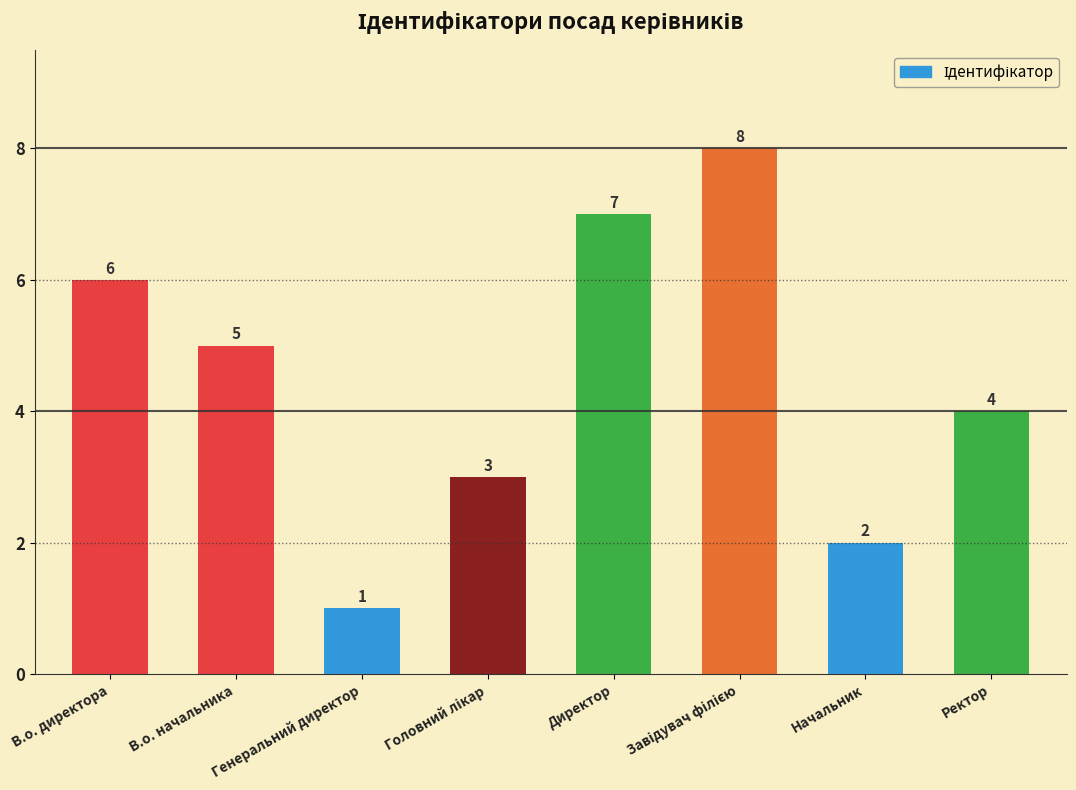

Which category has the lowest value across all series?

Генеральний директор